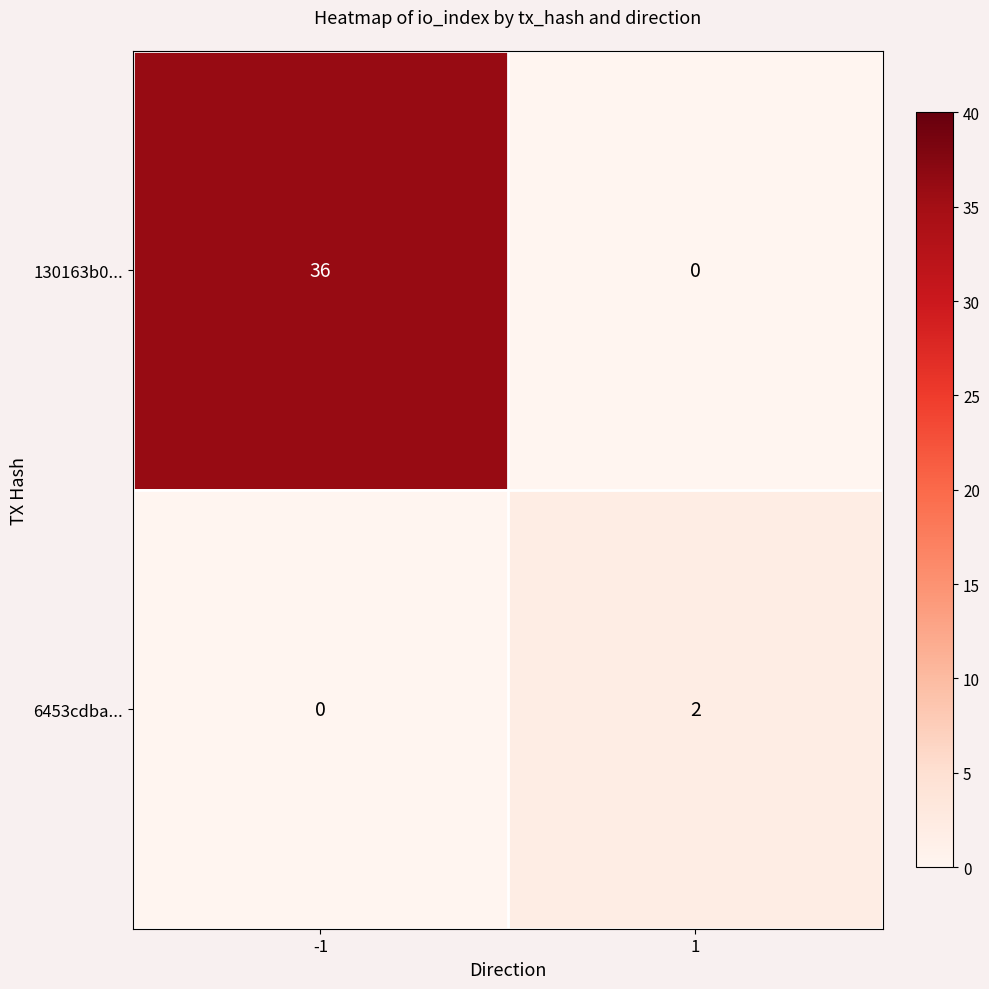

At -1, list the series in order from largest to smallest.

130163b0..., 6453cdba...